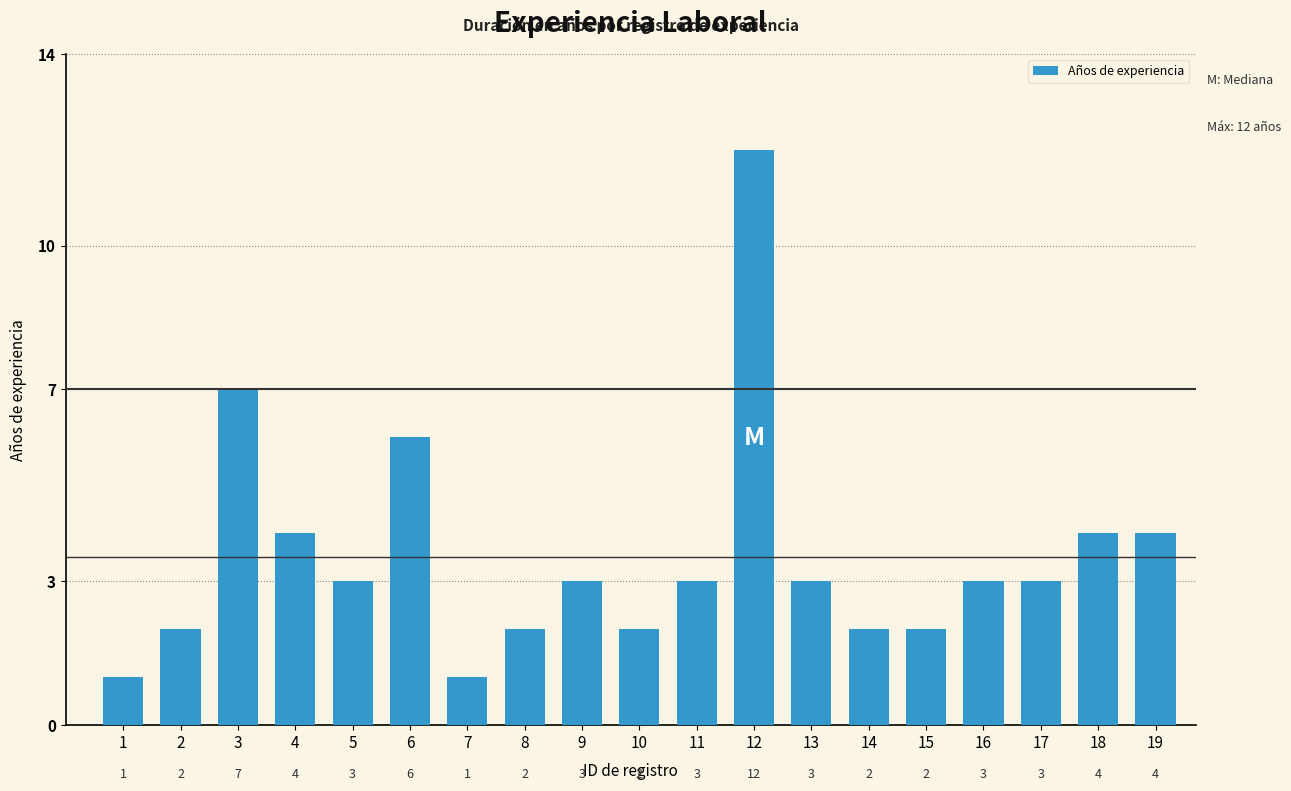

Reading left to right, list all the values displayed in this chart.

1=1	2=2	3=7	4=4	5=3	6=6	7=1	8=2	9=3	10=2	11=3	12=12	13=3	14=2	15=2	16=3	17=3	18=4	19=4